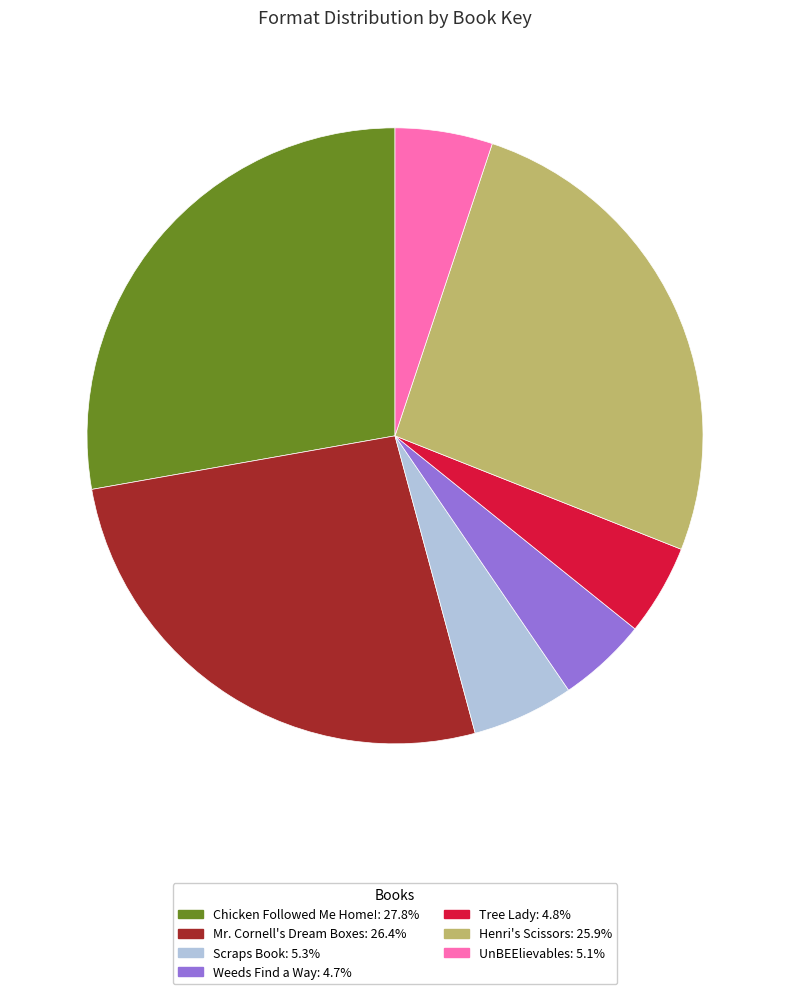

How many slices are in this pie chart?

7